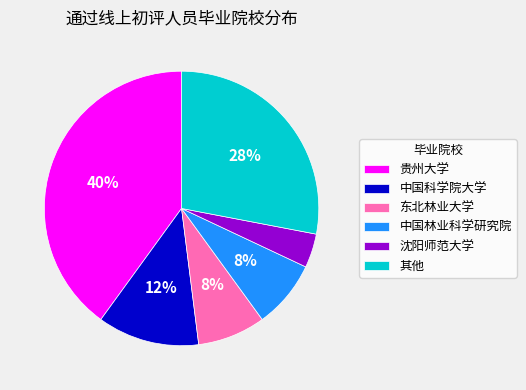

Is 中国林业科学研究院 the majority of the pie?

No